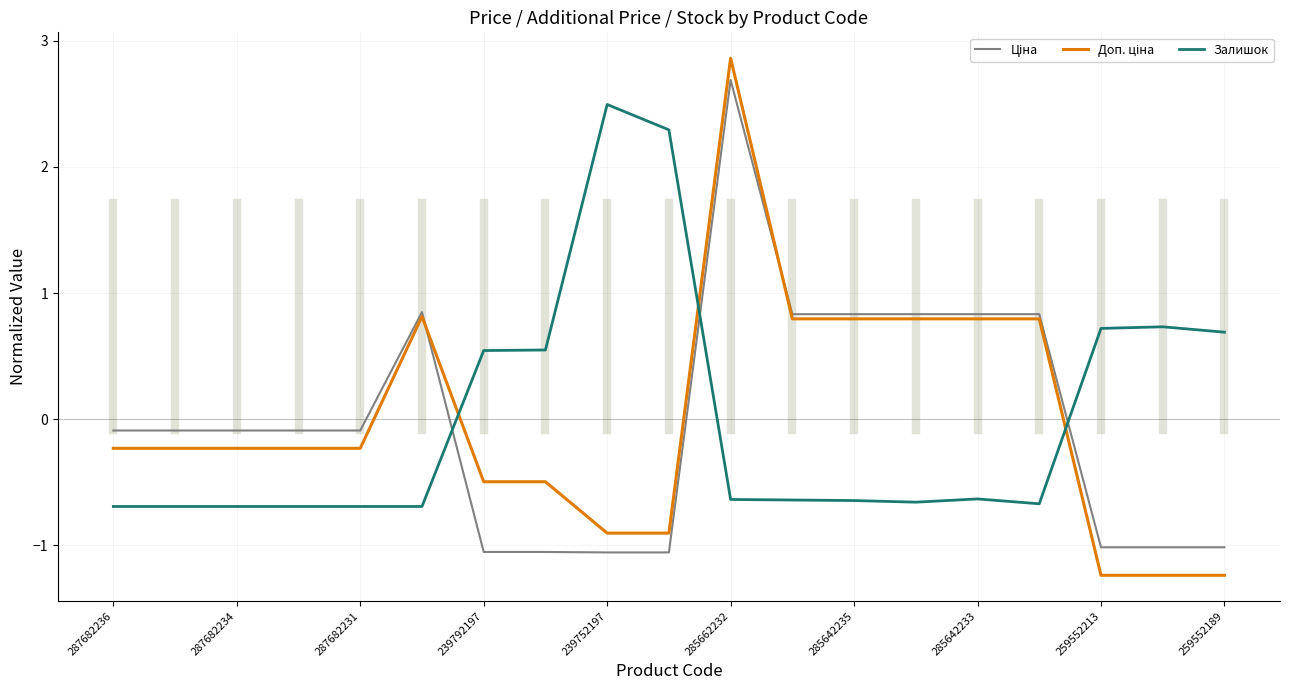

Which series has the largest total across all categories?

Залишок